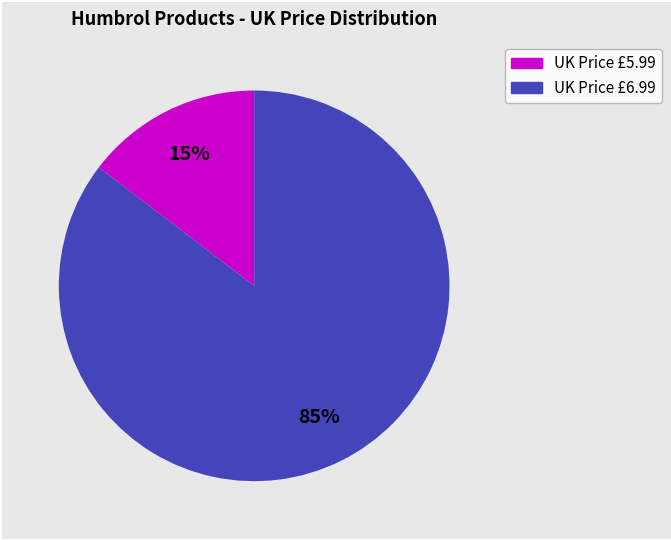

Is there any slice that represents more than half of the pie?

Yes